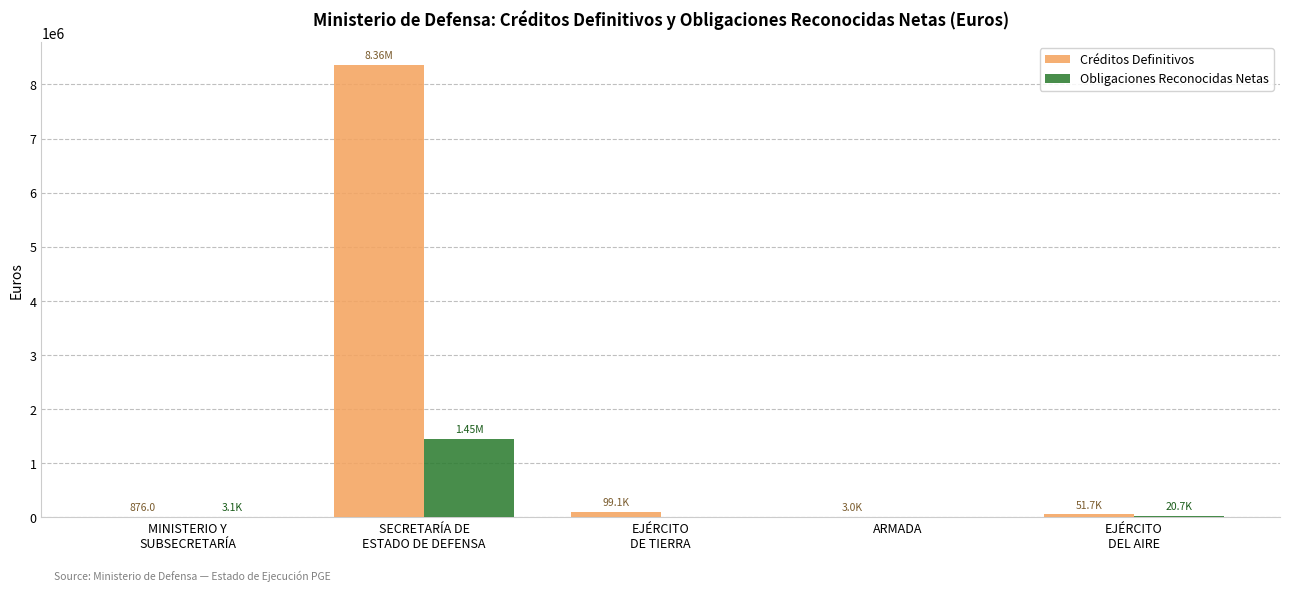

What is the sum of all Créditos Definitivos values?

8519373.2